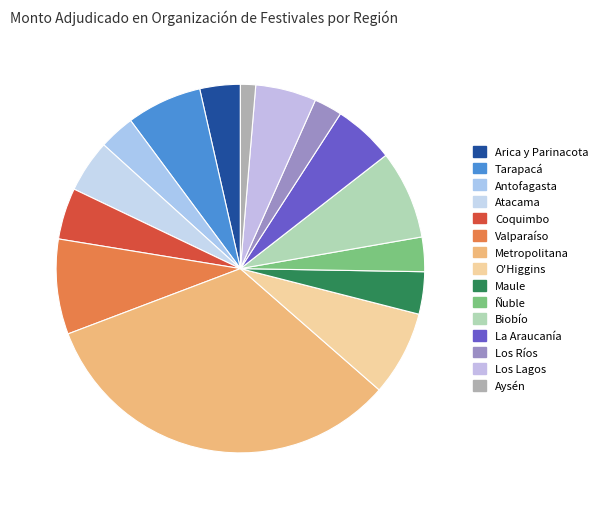

How much of the chart is everything except La Araucanía?

94.7%